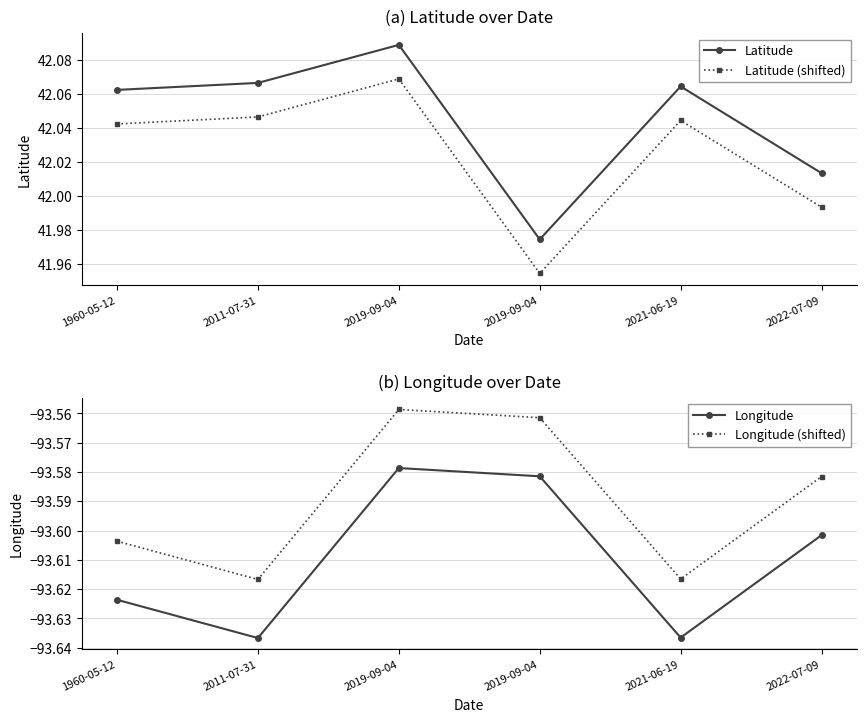

Reading right to left, transcribe all the data shown in this chart.

Latitude: 42.0	42.1	42.0	42.1	42.1	42.1
Latitude (shifted): 42.0	42.0	42.0	42.1	42.0	42.0
Longitude: -93.6	-93.6	-93.6	-93.6	-93.6	-93.6
Longitude (shifted): -93.6	-93.6	-93.6	-93.6	-93.6	-93.6